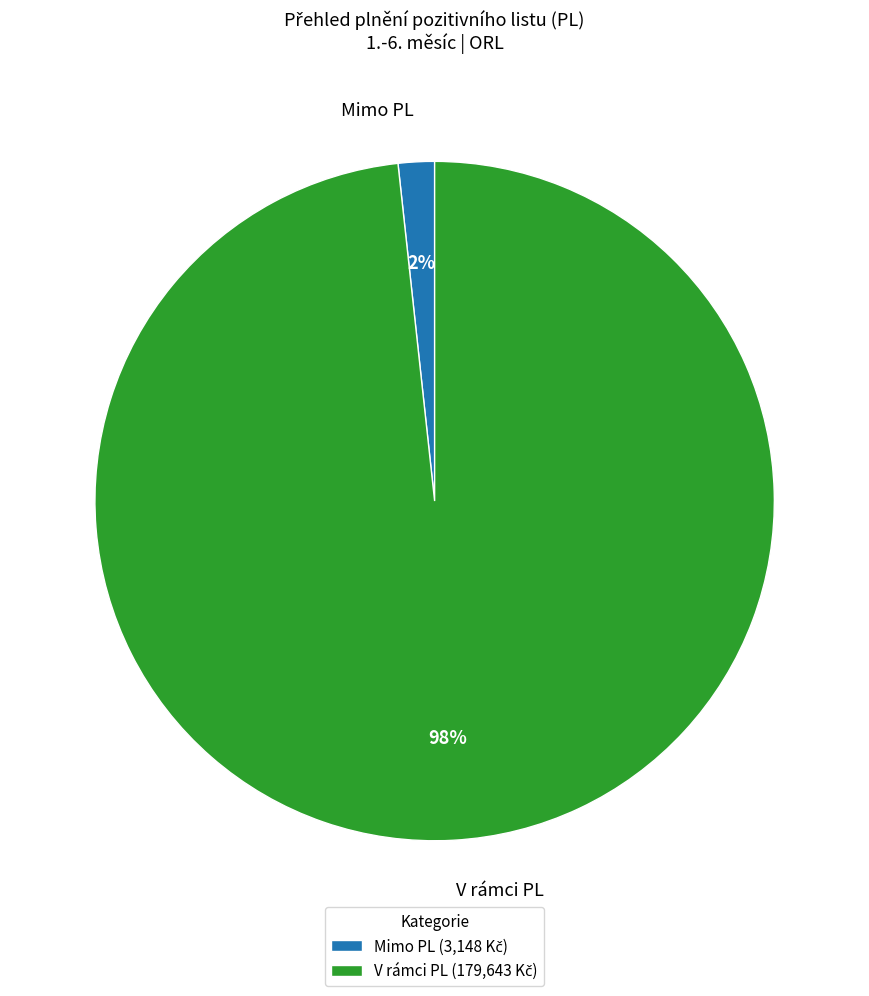

Does any single category account for the majority?

Yes